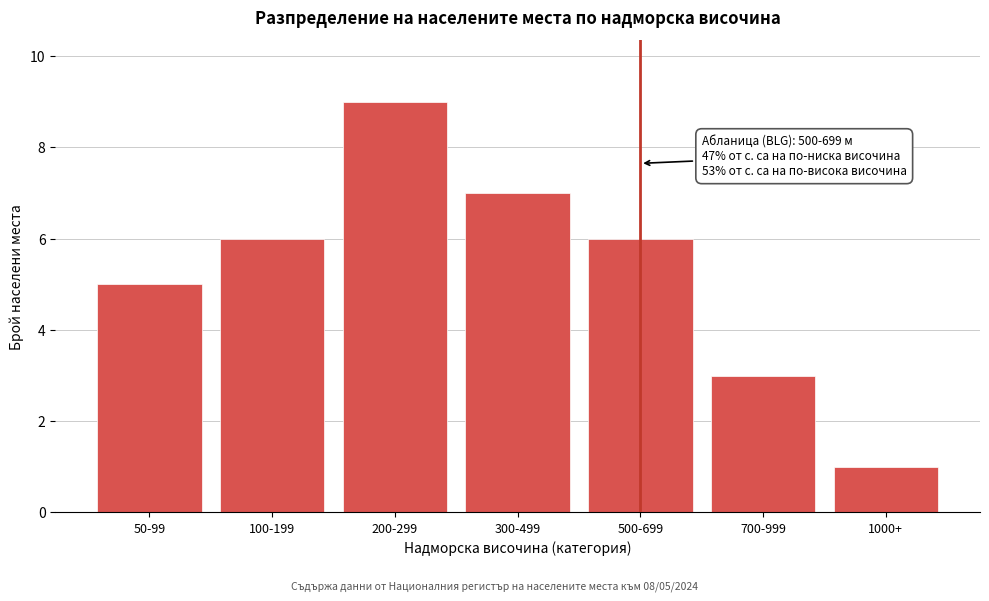

Reading right to left, list all the values displayed in this chart.

1000+=1	700-999=3	500-699=6	300-499=7	200-299=9	100-199=6	50-99=5